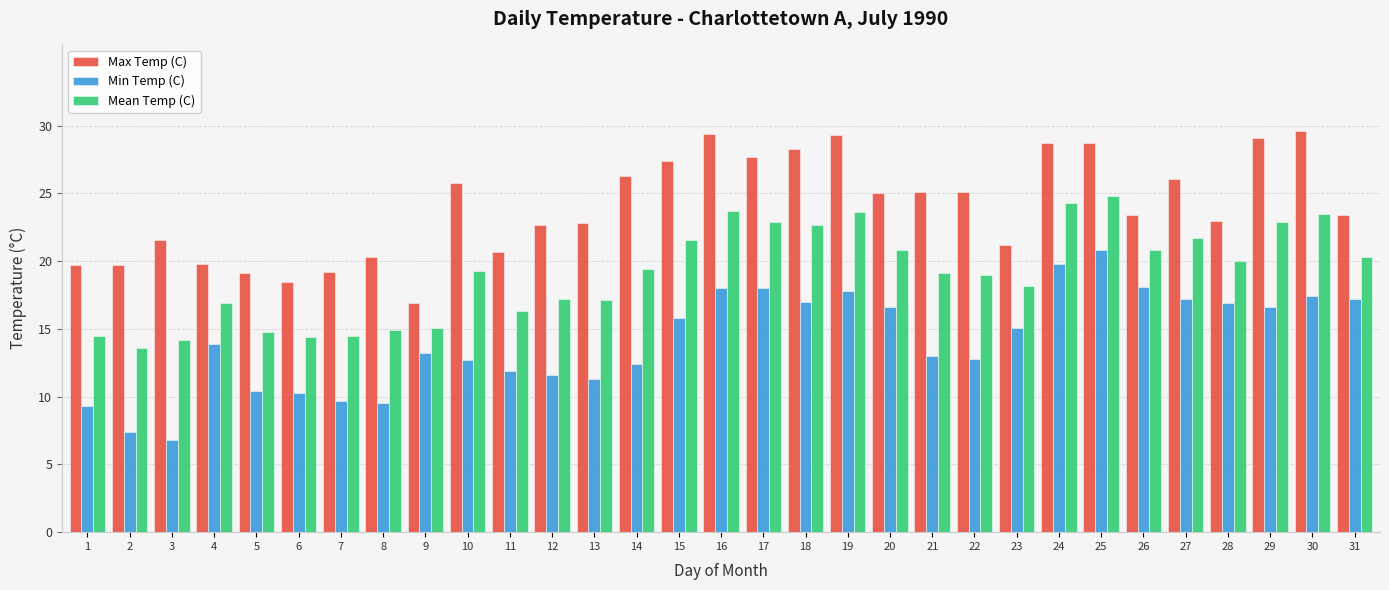

What is the average value of the Min Temp (C) series?

14.1